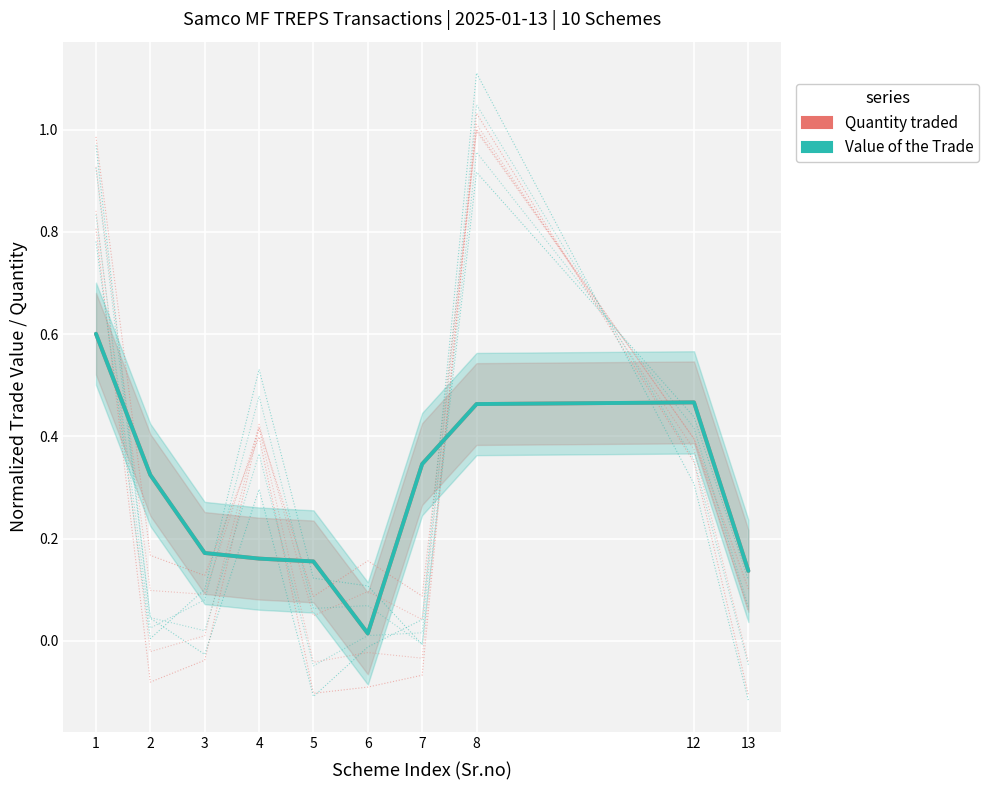

Where is the first local minimum for Quantity traded?

6